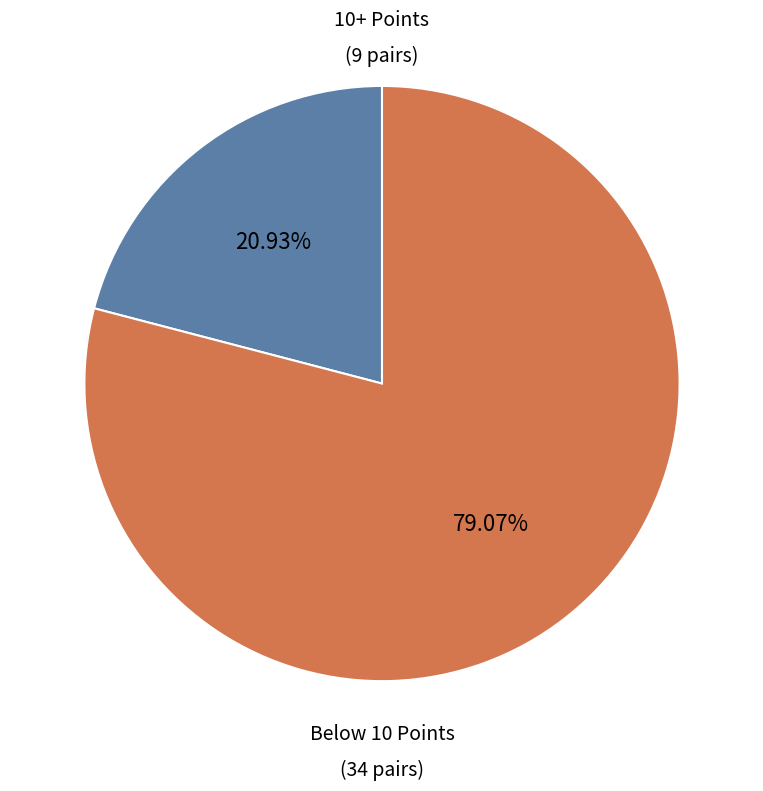

Does any single category account for the majority?

Yes